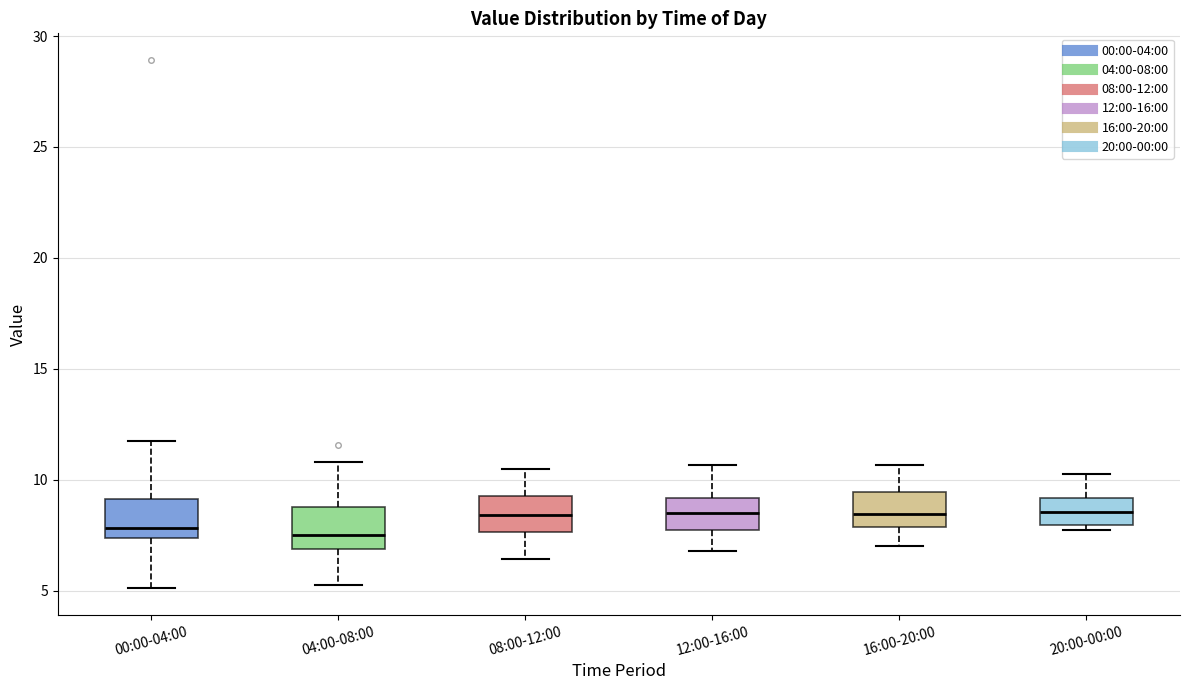

Reading left to right, read every box against the y-axis: the position of its median line, the range the box covers, and the ends of its whiskers. The values are not printed on the chart, so give them approximately, as read against the axis.

00:00-04:00: median 8.0, box 7.5 to 9.0, whiskers 5.0 to 11.5
04:00-08:00: median 7.5, box 7.0 to 9.0, whiskers 5.5 to 11.0
08:00-12:00: median 8.5, box 7.5 to 9.5, whiskers 6.5 to 10.5
12:00-16:00: median 8.5, box 7.5 to 9.0, whiskers 7.0 to 10.5
16:00-20:00: median 8.5, box 8.0 to 9.5, whiskers 7.0 to 10.5
20:00-00:00: median 8.5, box 8.0 to 9.0, whiskers 7.5 to 10.5